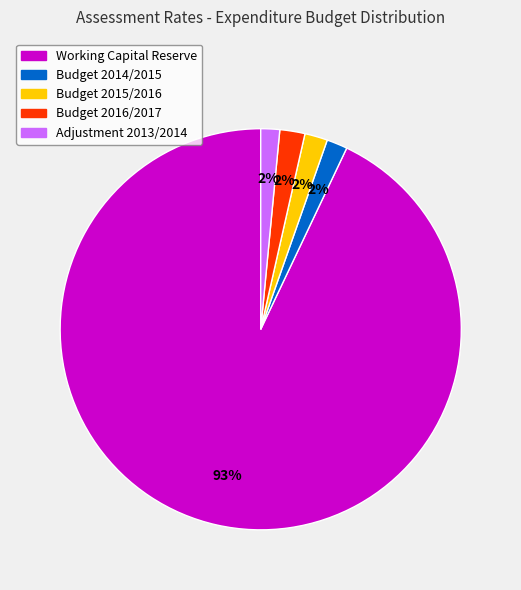

Combined, do Adjustment 2013/2014 and Budget 2016/2017 account for over 50%?

No